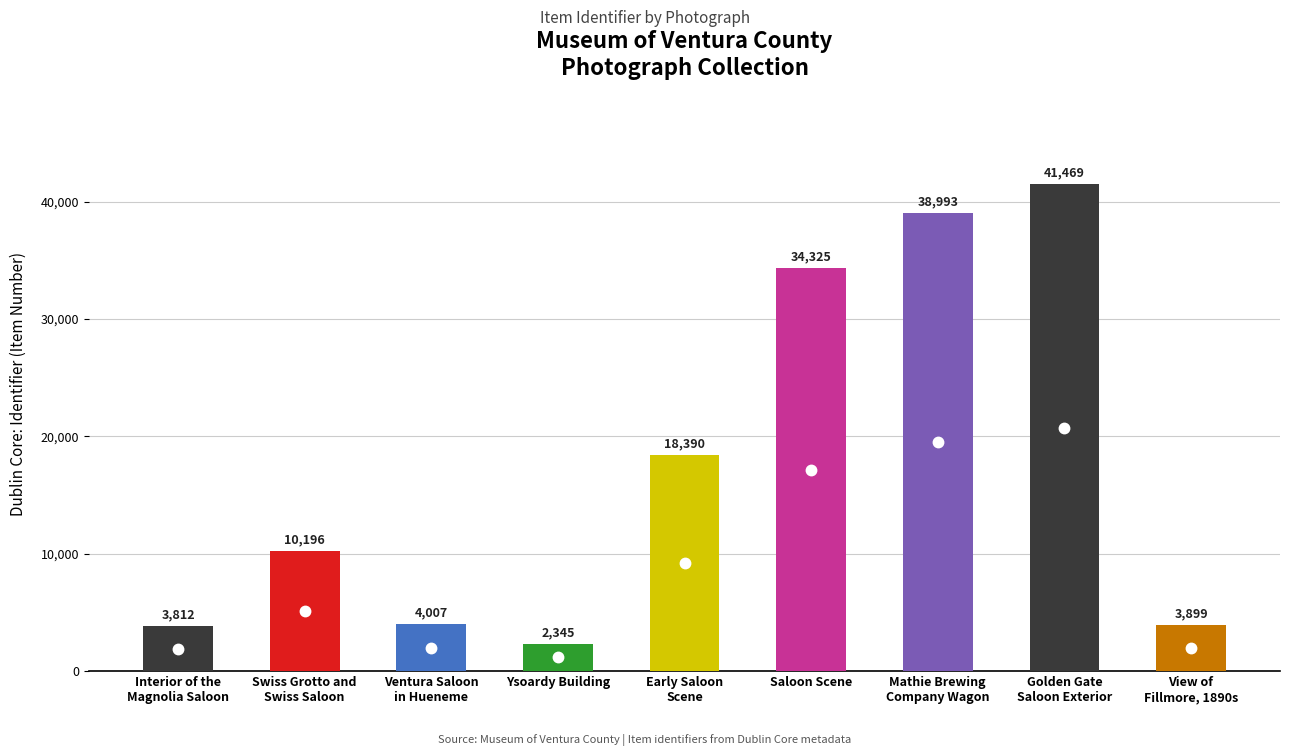

What is the value of the 1st bar from the left?

3812